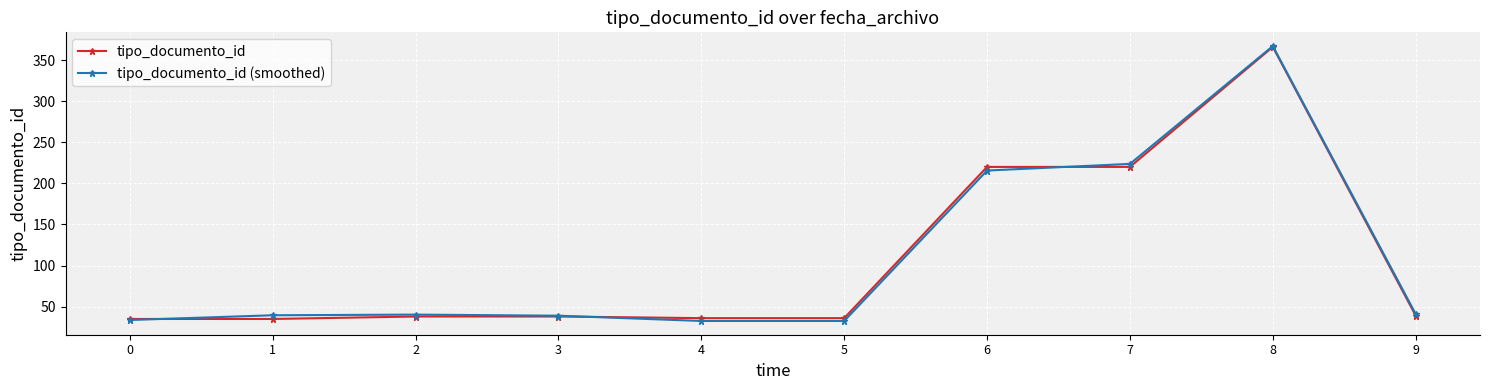

How many categories are shown in the chart?

10